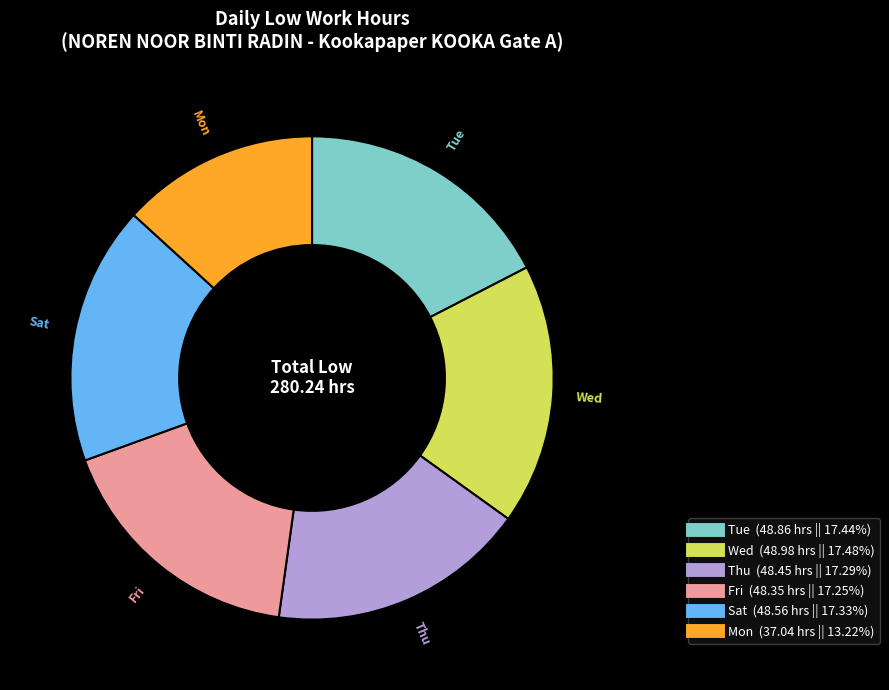

How many segments does this pie chart have?

6